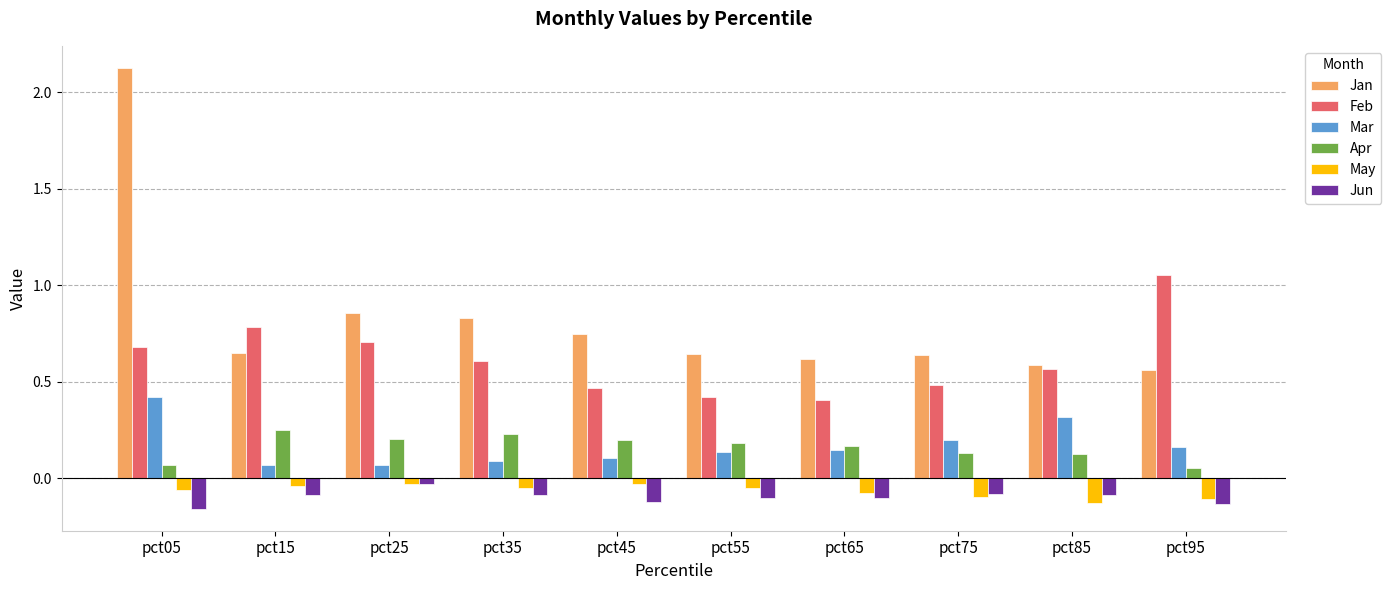

Which label corresponds to the largest value in the chart?

pct05